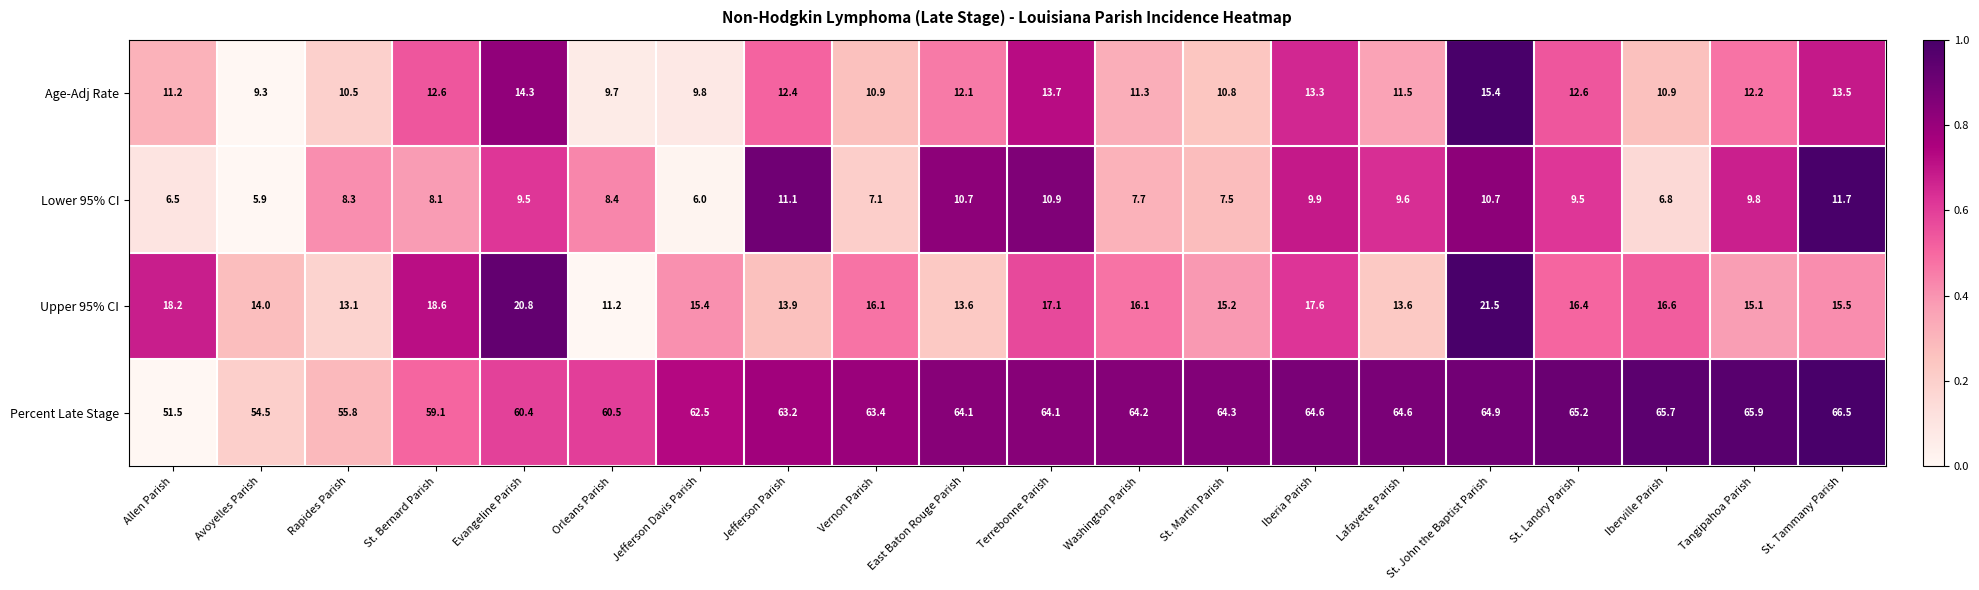

What is the total value across all series at Jefferson Parish?

100.6